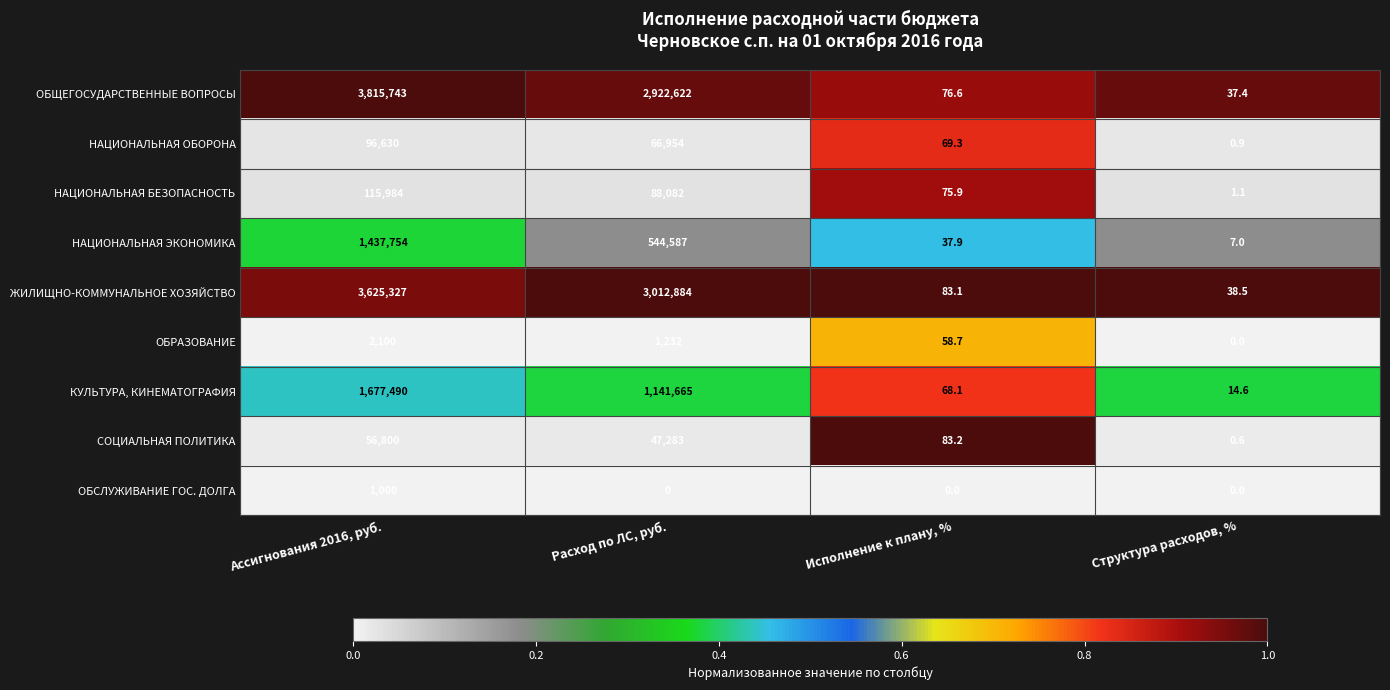

The value of НАЦИОНАЛЬНАЯ ОБОРОНА at Структура расходов, % is 0.9. True or false?

True